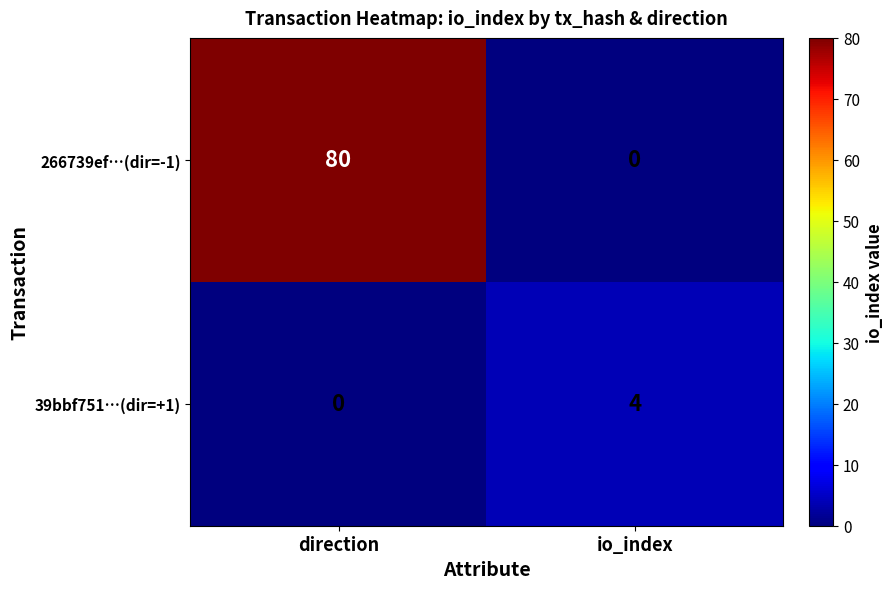

Reading left to right, list all the values displayed in this chart.

266739ef…(dir=-1): 80	0
39bbf751…(dir=+1): 0	4